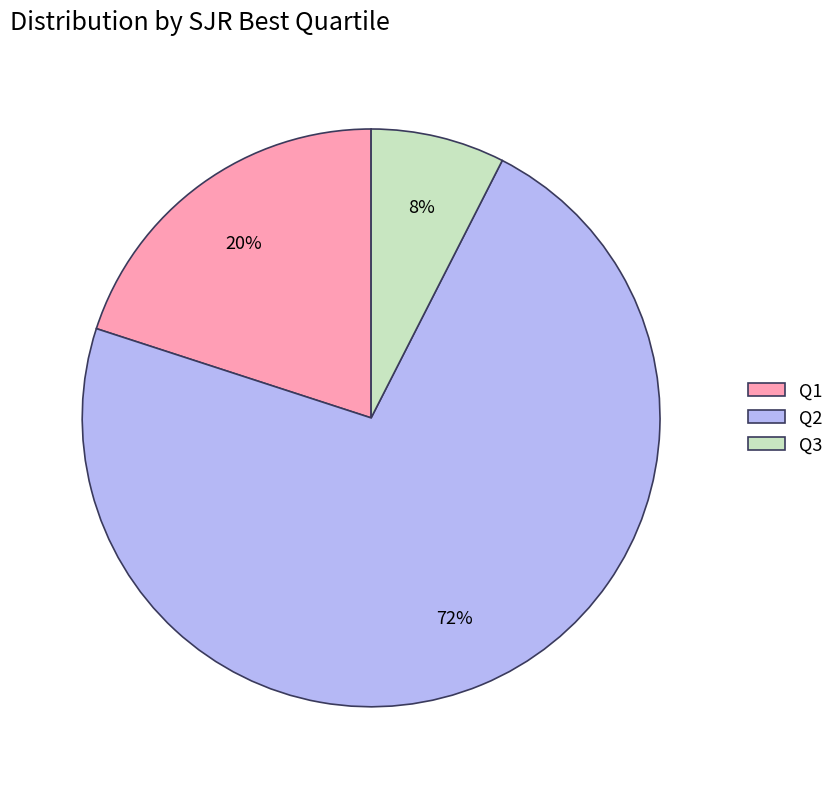

Do Q3 and Q2 together represent more than half of the pie?

Yes